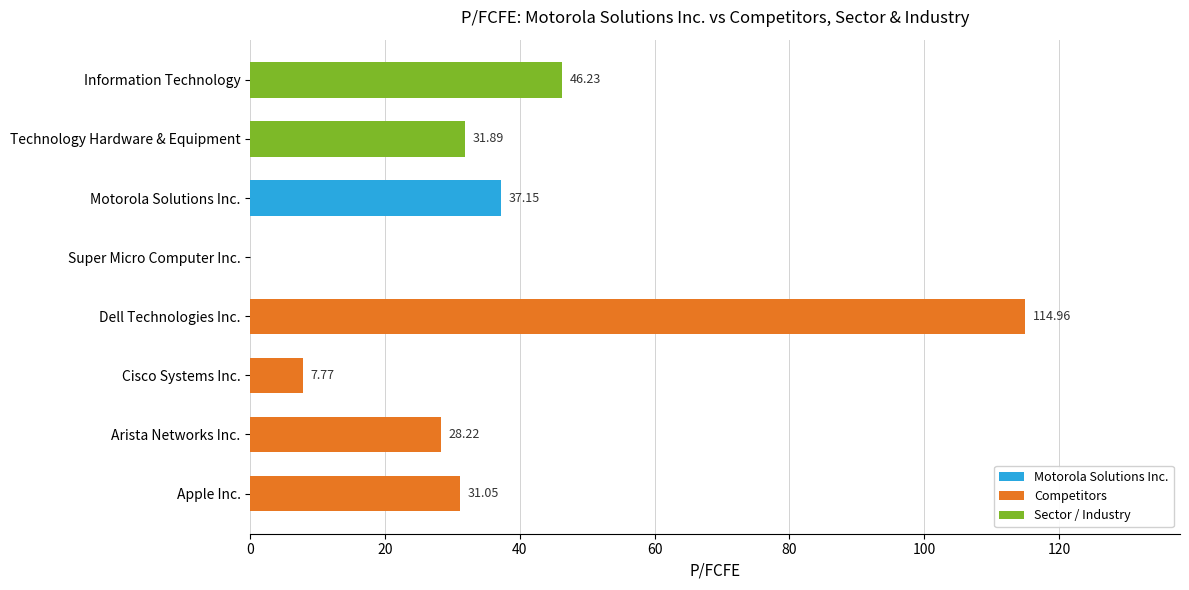

At which label is the value closest to 57?

Information Technology